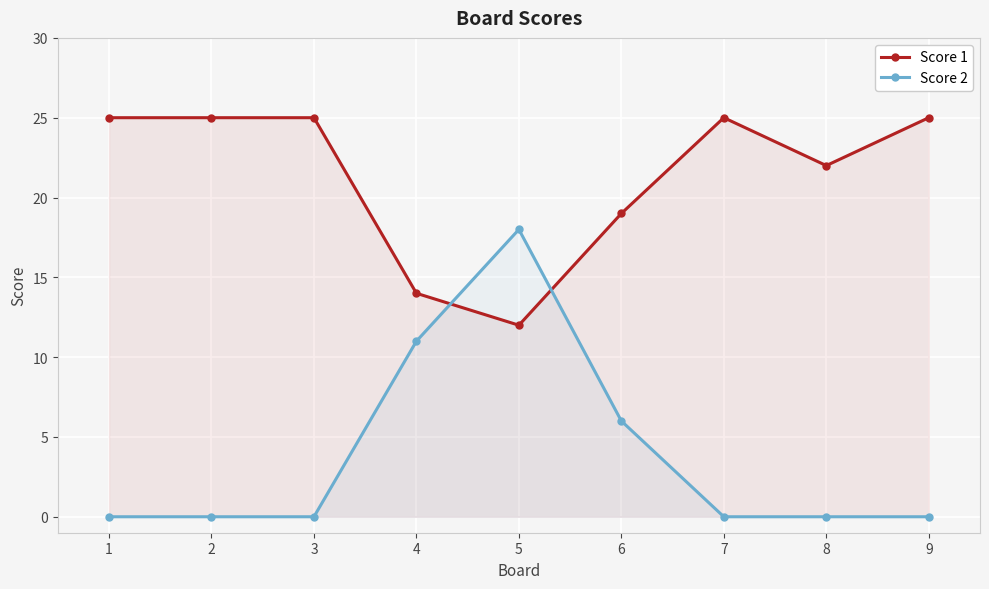

What is the spread (max minus min) of values at 6?

13